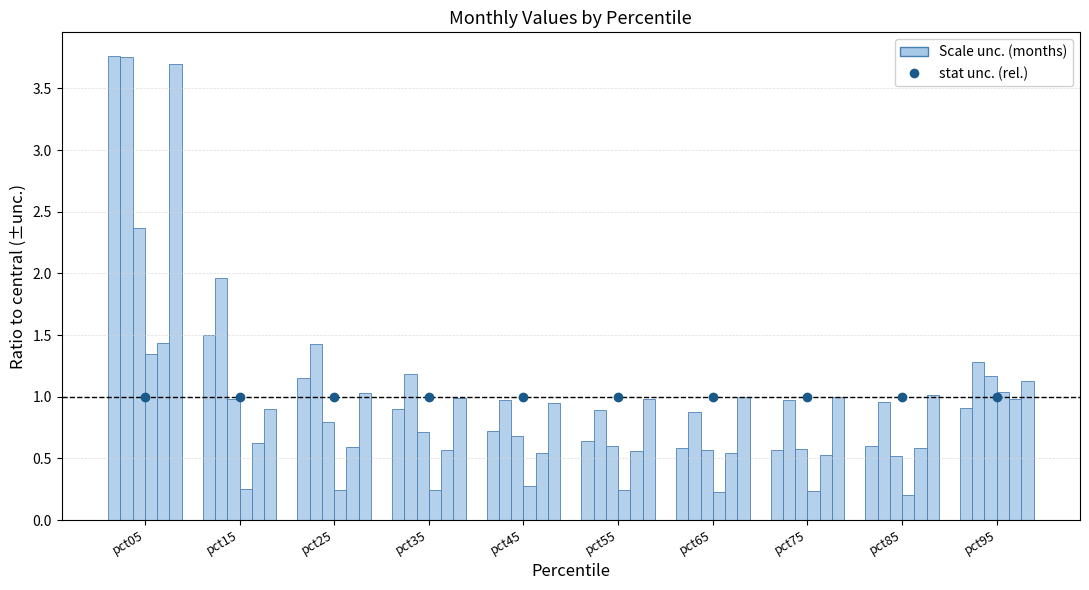

How many bars are there in each group?

6